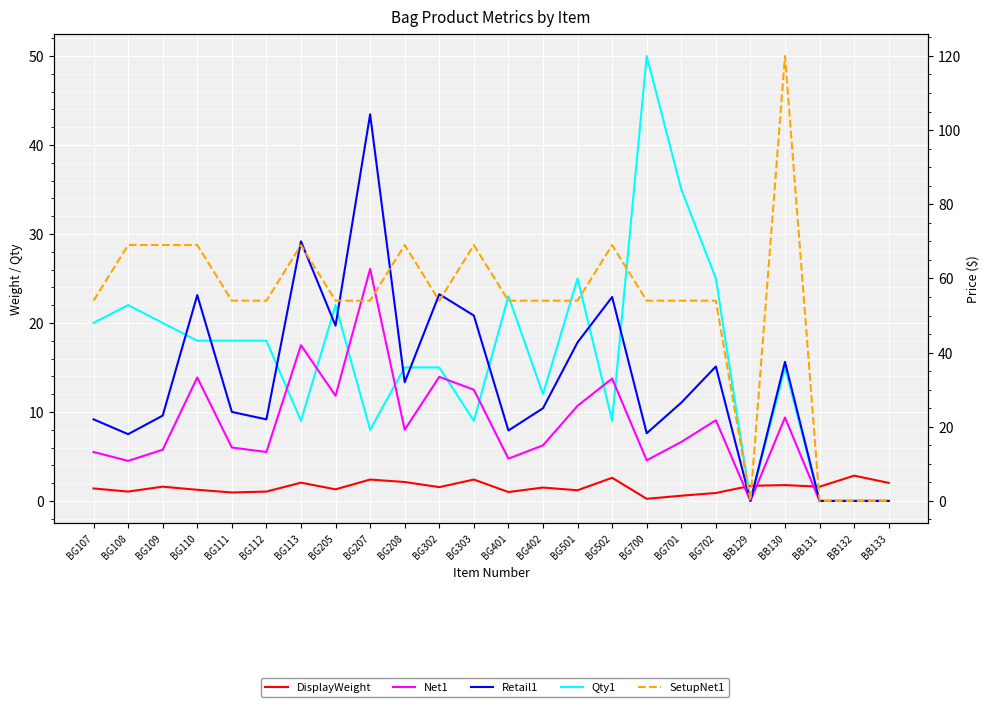

What is the average value of the SetupNet1 series?

52.1